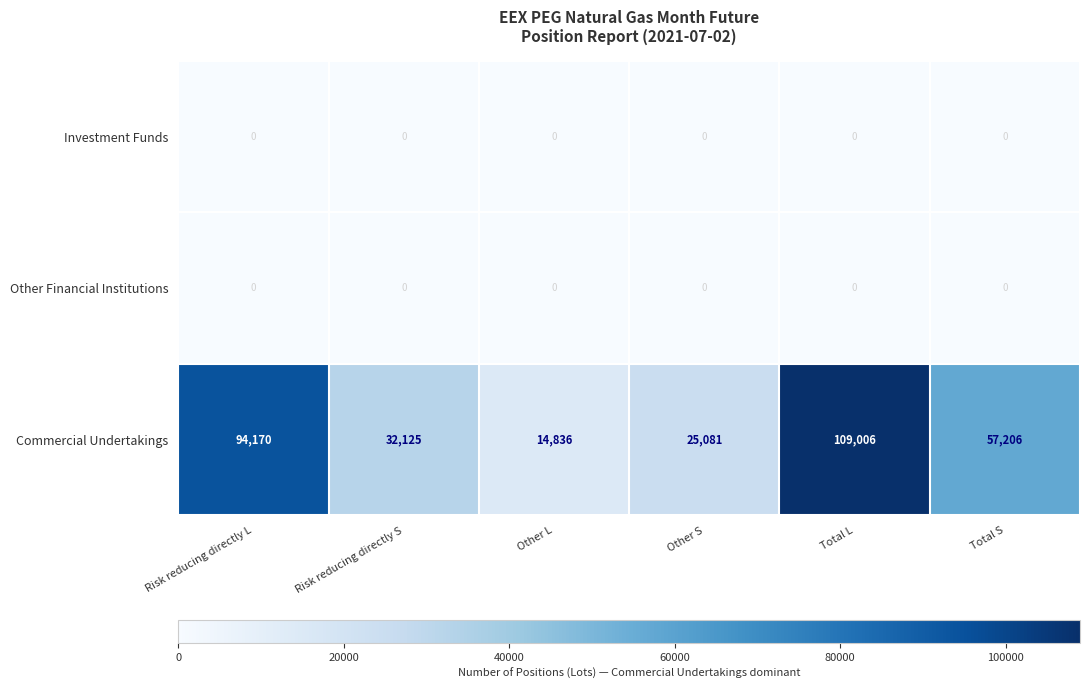

Read the Commercial Undertakings value at Other L, to the nearest 50.

14850